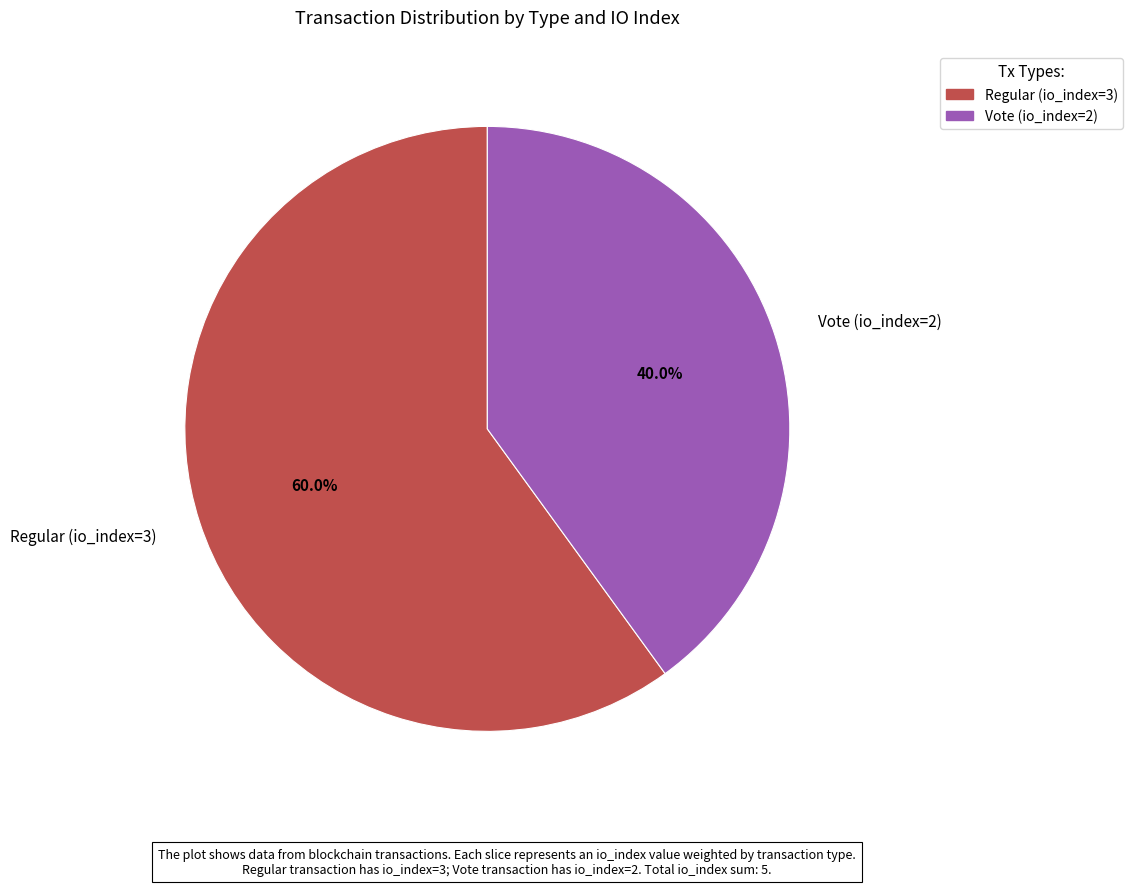

Count the number of slices in the pie.

2